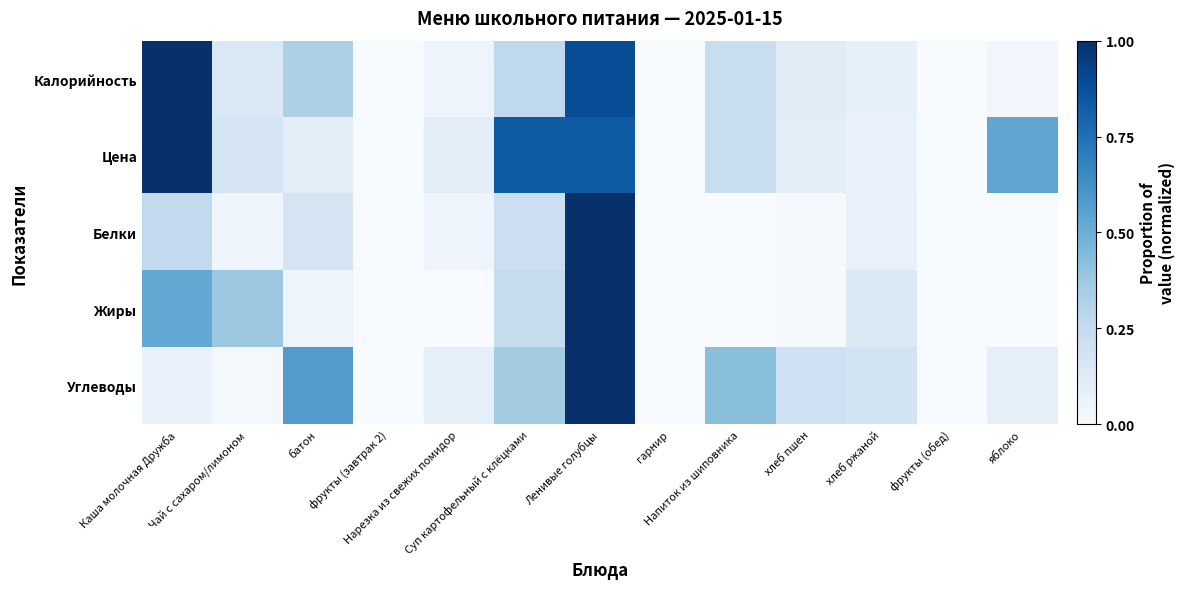

Reading left to right, extract all data points from this chart.

Калорийность: Каша молочная Дружба=1.0	Чай с сахаром/лимоном=0.1	батон=0.3	фрукты (завтрак 2)=0.0	Нарезка из свежих помидор=0.0	Суп картофельный с клёцками=0.3	Ленивые голубцы=0.9	гарнир=0.0	Напиток из шиповника=0.2	хлеб пшен=0.1	хлеб ржаной=0.1	фрукты (обед)=0.0	яблоко=0.0
Цена: Каша молочная Дружба=1.0	Чай с сахаром/лимоном=0.2	батон=0.1	фрукты (завтрак 2)=0.0	Нарезка из свежих помидор=0.1	Суп картофельный с клёцками=0.8	Ленивые голубцы=0.8	гарнир=0.0	Напиток из шиповника=0.2	хлеб пшен=0.1	хлеб ржаной=0.1	фрукты (обед)=0.0	яблоко=0.5
Белки: Каша молочная Дружба=0.3	Чай с сахаром/лимоном=0.0	батон=0.2	фрукты (завтрак 2)=0.0	Нарезка из свежих помидор=0.0	Суп картофельный с клёцками=0.2	Ленивые голубцы=1.0	гарнир=0.0	Напиток из шиповника=0.0	хлеб пшен=0.0	хлеб ржаной=0.1	фрукты (обед)=0.0	яблоко=0.0
Жиры: Каша молочная Дружба=0.5	Чай с сахаром/лимоном=0.4	батон=0.0	фрукты (завтрак 2)=0.0	Нарезка из свежих помидор=0.0	Суп картофельный с клёцками=0.2	Ленивые голубцы=1.0	гарнир=0.0	Напиток из шиповника=0.0	хлеб пшен=0.0	хлеб ржаной=0.1	фрукты (обед)=0.0	яблоко=0.0
Углеводы: Каша молочная Дружба=0.1	Чай с сахаром/лимоном=0.0	батон=0.6	фрукты (завтрак 2)=0.0	Нарезка из свежих помидор=0.1	Суп картофельный с клёцками=0.4	Ленивые голубцы=1.0	гарнир=0.0	Напиток из шиповника=0.4	хлеб пшен=0.2	хлеб ржаной=0.2	фрукты (обед)=0.0	яблоко=0.1